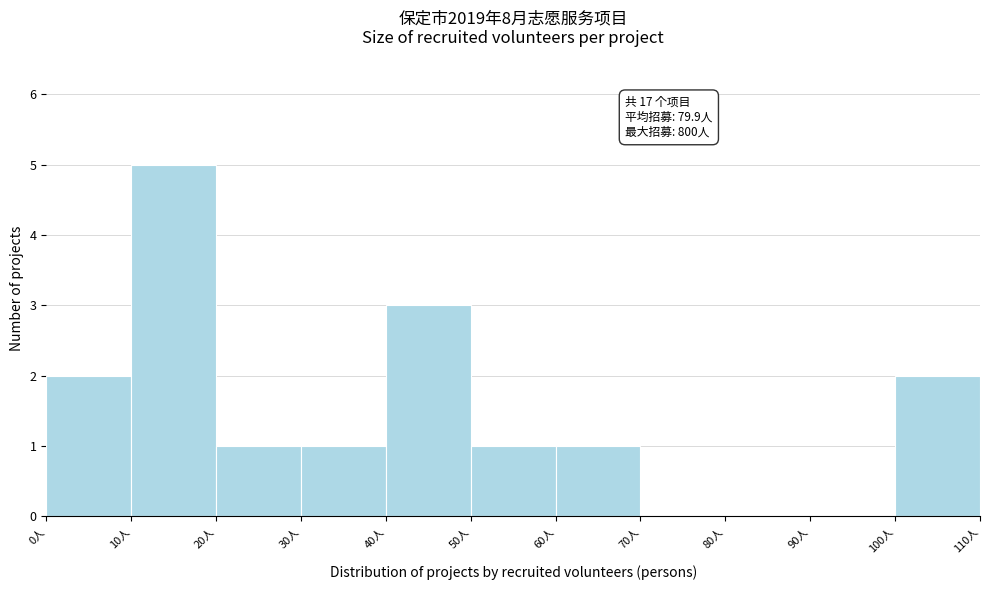

Over which range of the x-axis is the bar tallest?

10 to 20